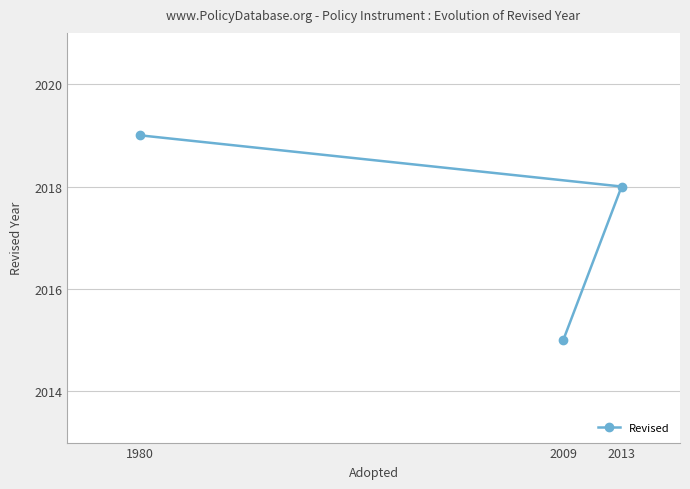

What is the value of the 1st point from the left?

2019